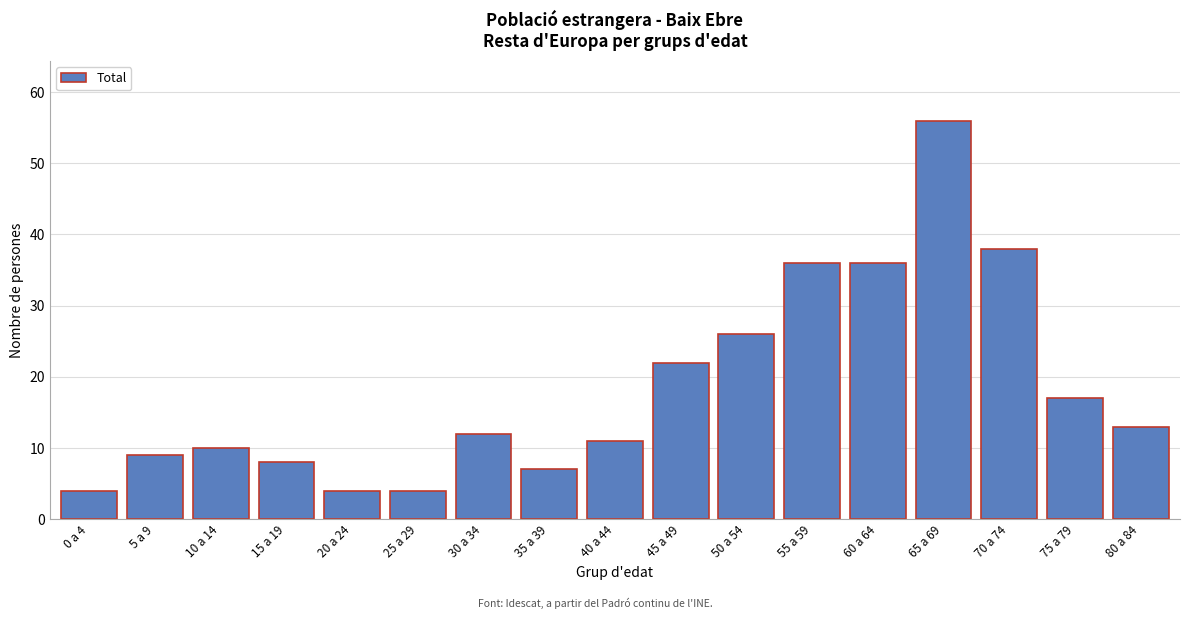

Reading left to right, list all the values displayed in this chart.

4	9	10	8	4	4	12	7	11	22	26	36	36	56	38	17	13